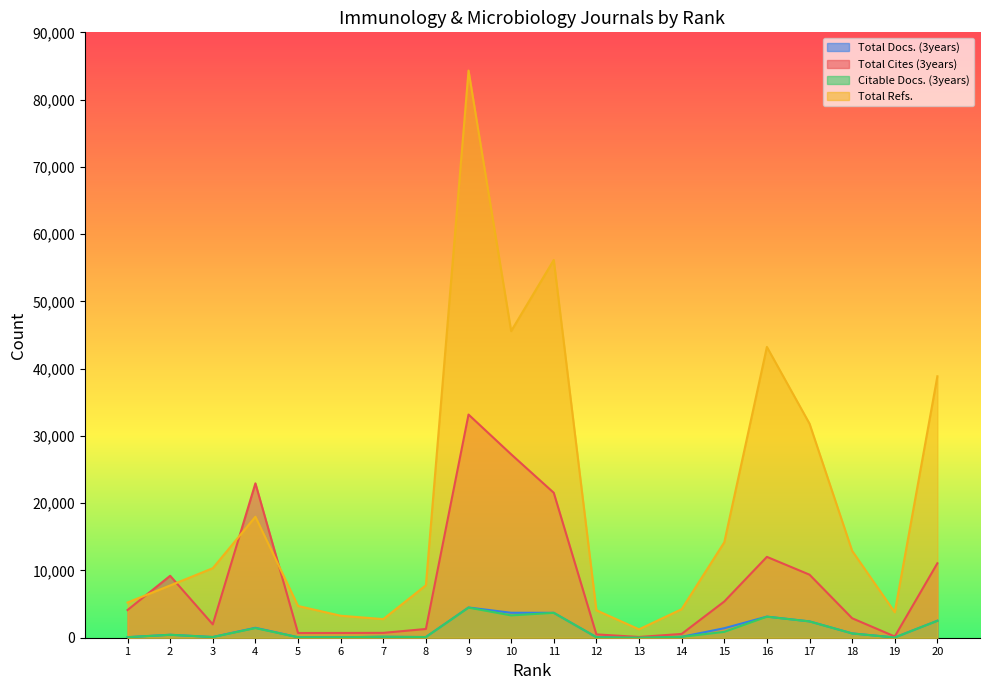

The Total Docs. (3years) series shows 103 at 8. True or false?

True